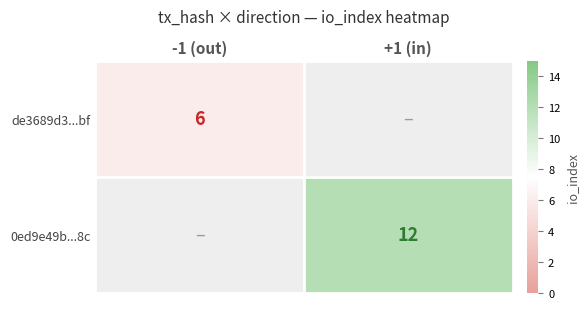

The de3689d3...bf series shows 6 at -1 (out). True or false?

True